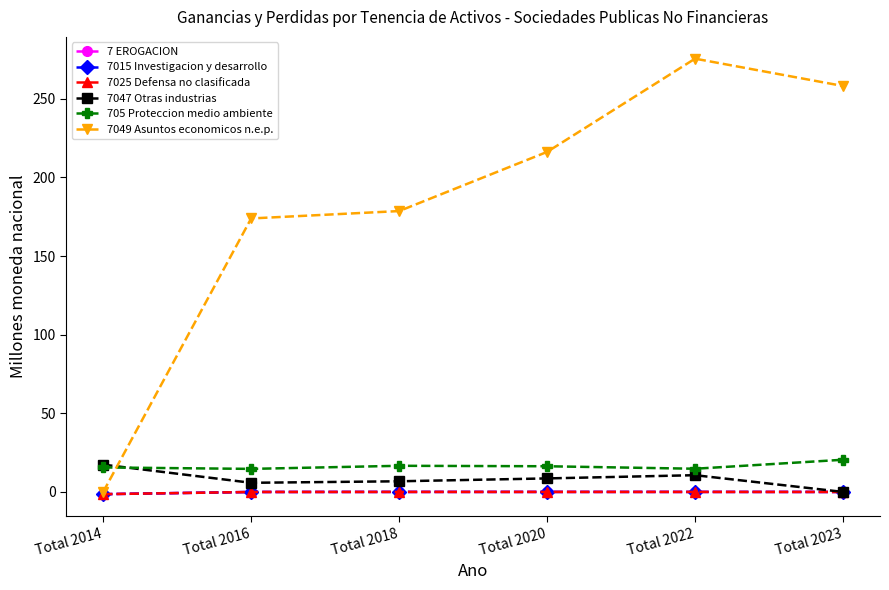

Which category has the lowest value across all series?

Total 2014